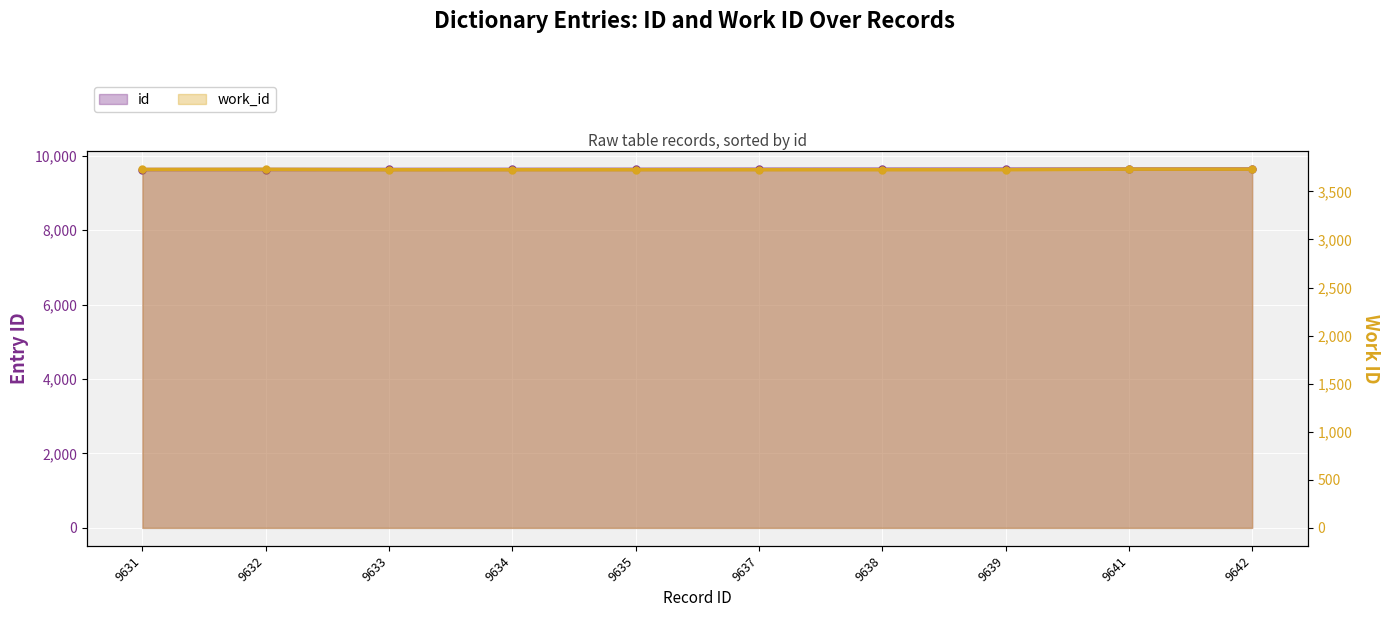

List the series in order of their overall mean, lowest first.

work_id, id